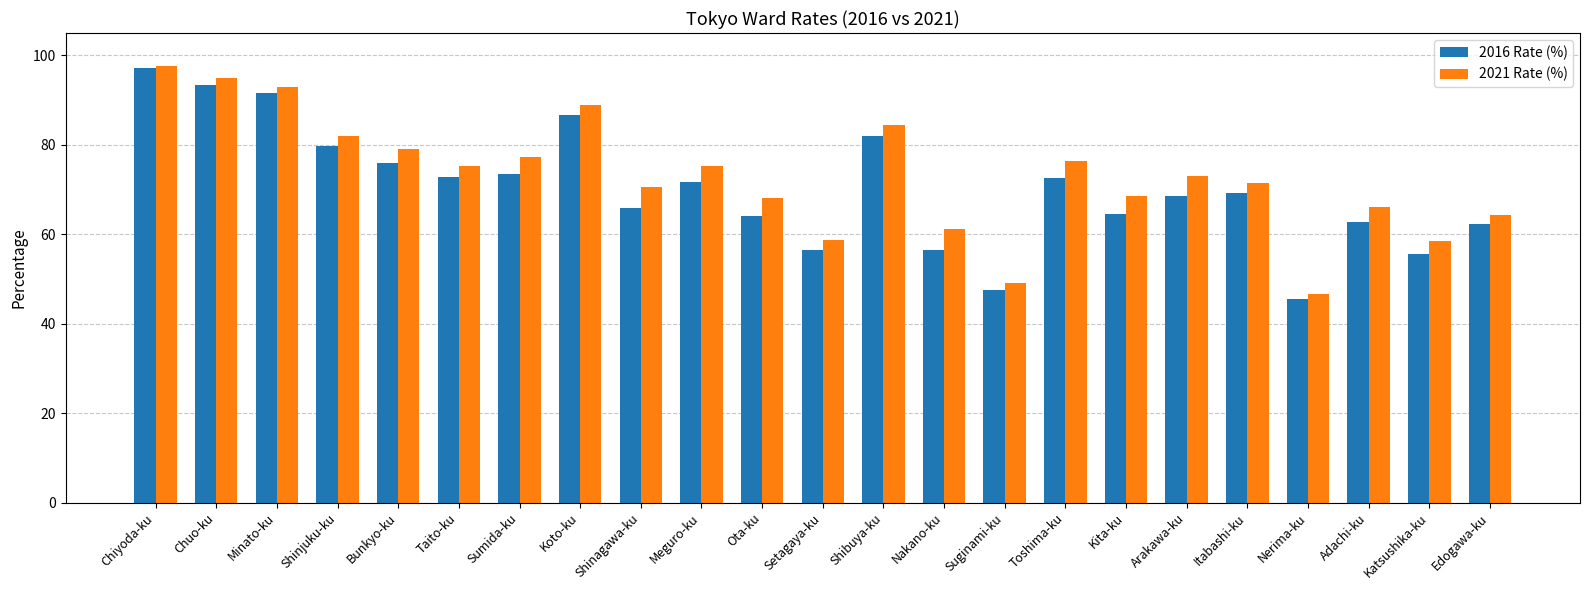

How many data points in 2021 Rate (%) are less than 73?

11